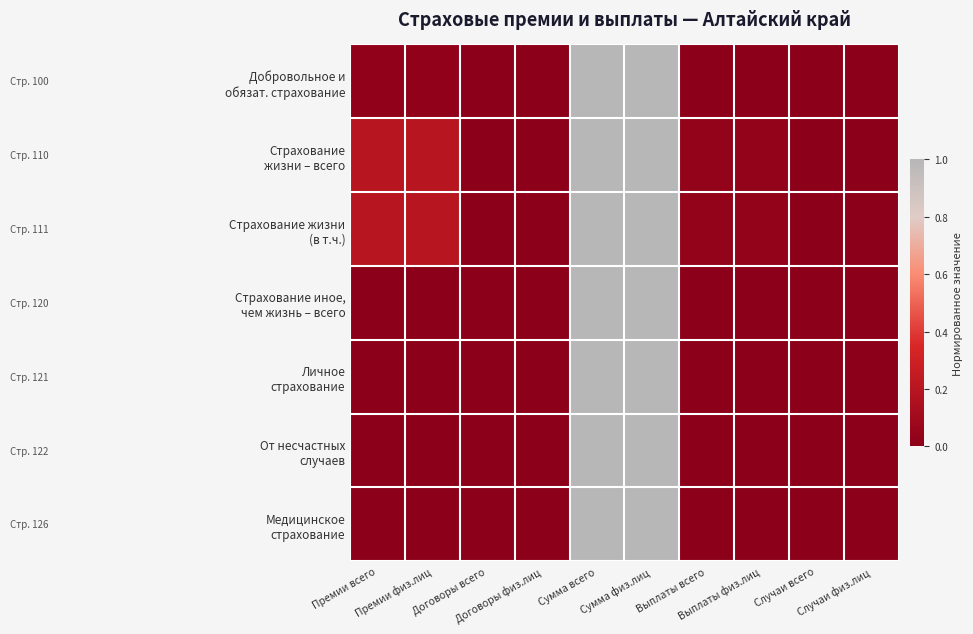

Which has a higher value, Случаи физ.лиц or Выплаты физ.лиц?

Выплаты физ.лиц